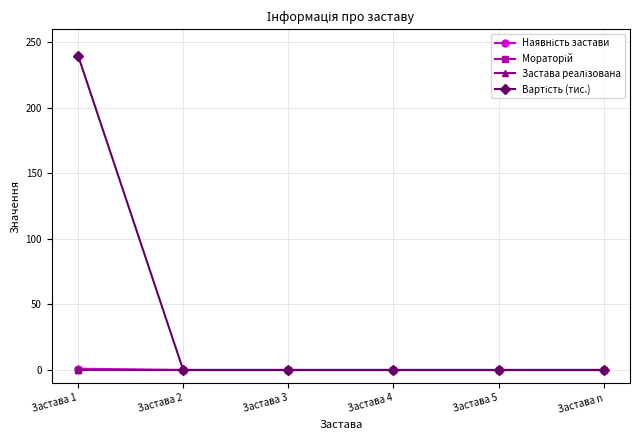

Does the chart have visible grid lines?

Yes